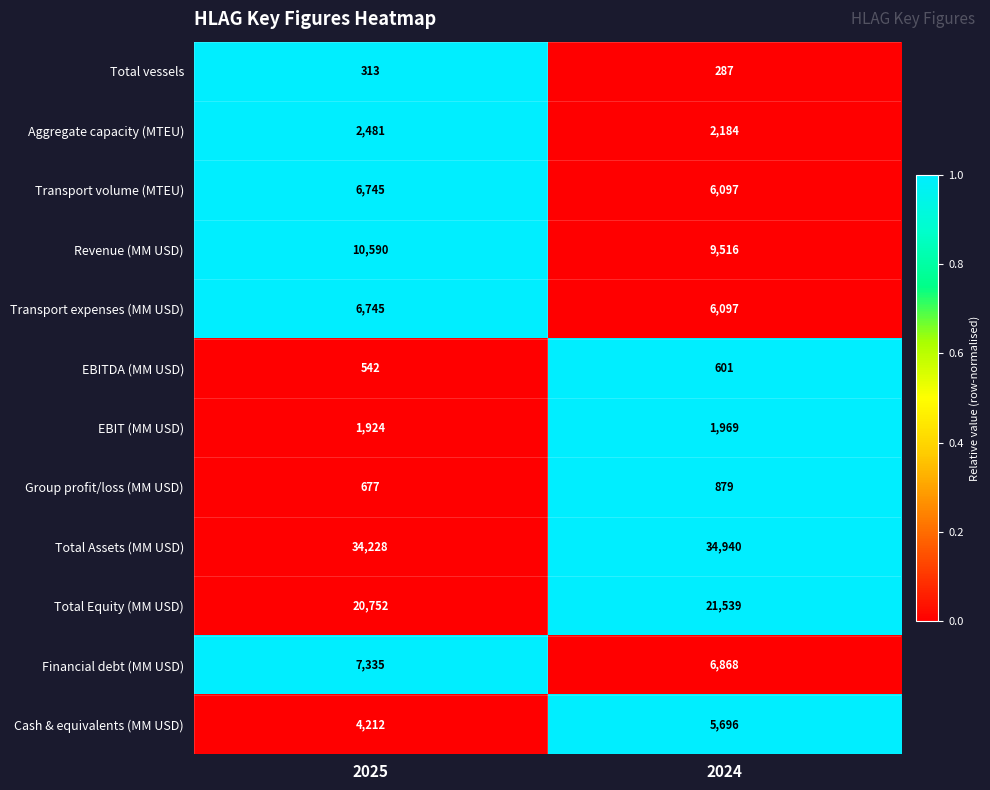

What is the spread (max minus min) of values at 2024?

34653